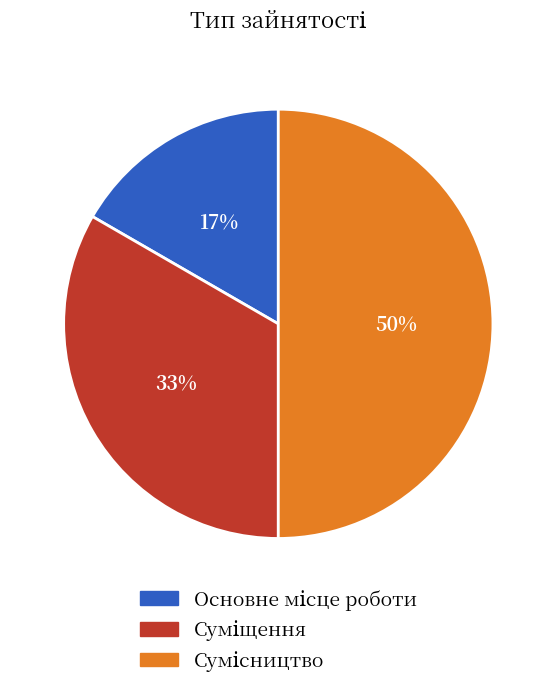

To the nearest percent, what is the difference between the largest and smallest slice percentages?

33%